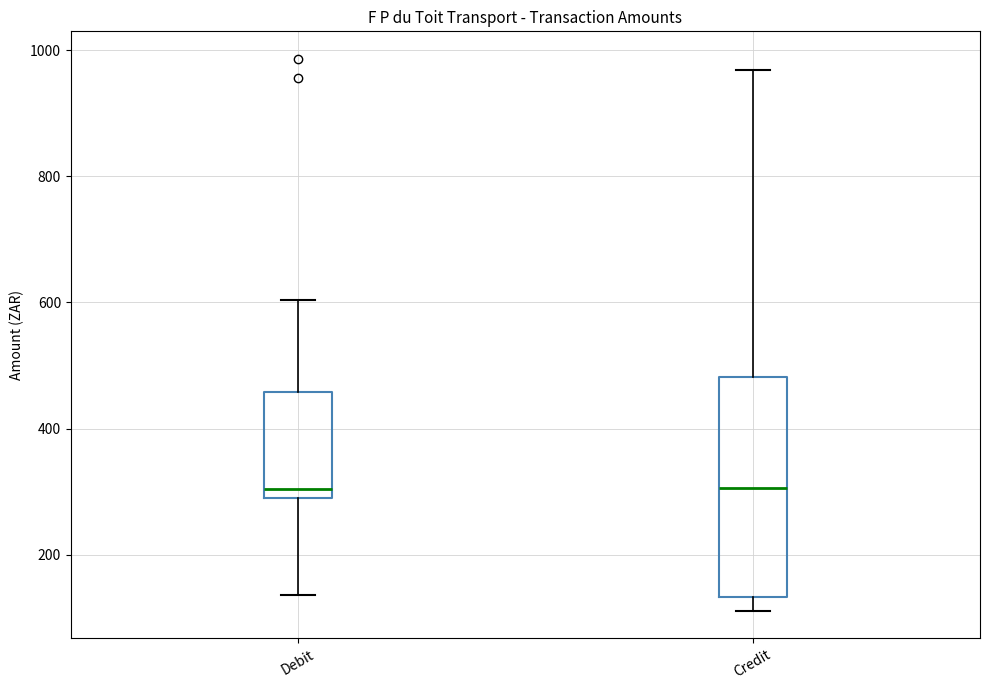

Reading left to right, read every box against the y-axis: the position of its median line, the range the box covers, and the ends of its whiskers. The values are not printed on the chart, so give them approximately, as read against the axis.

Debit: median 300 (just above the box's lower edge), box 300 to 460, whiskers 140 to 600
Credit: median 300, box 140 to 480, whiskers 120 to 960